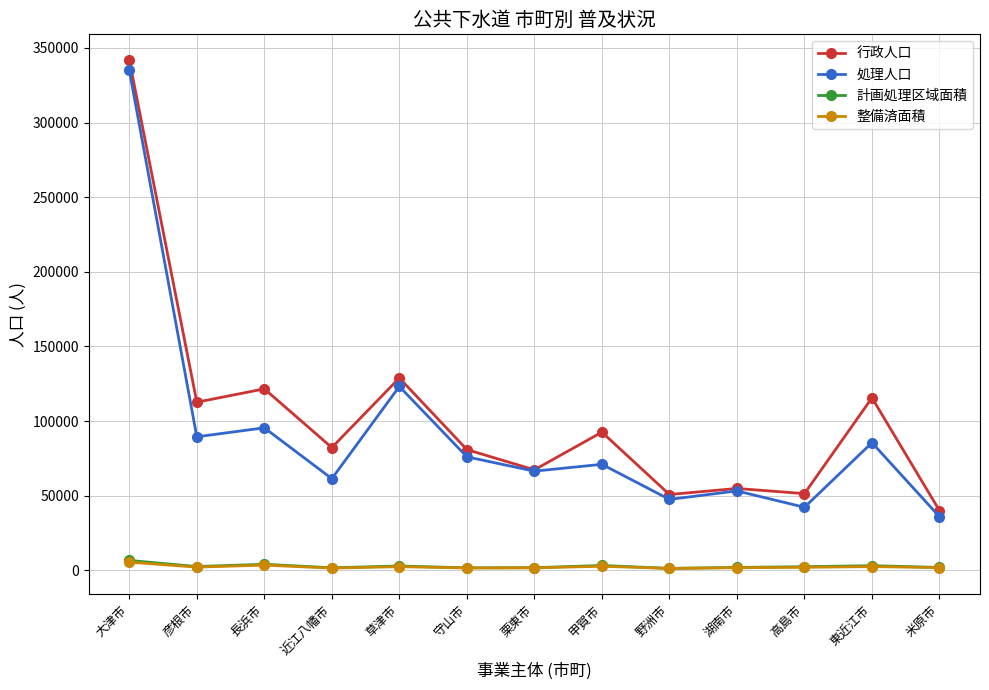

What are all the series names shown in the legend?

行政人口, 処理人口, 計画処理区域面積, 整備済面積